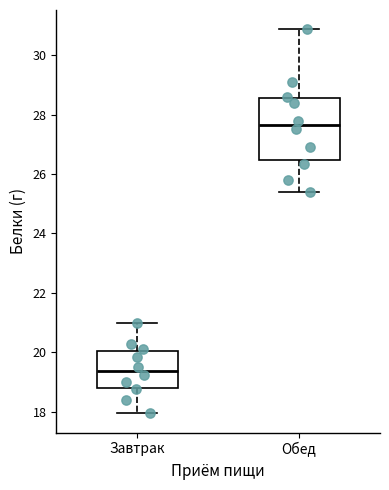

Reading left to right, transcribe this box plot: for each box, give where its median line is, the range the box spans, and where its two whiskers end, as read against the y-axis. The values are not printed on the chart, so give them approximately, as read against the axis.

Завтрак: median 19.4, box 18.8 to 20.0, whiskers 18.0 to 21.0
Обед: median 27.6, box 26.4 to 28.6, whiskers 25.4 to 30.8